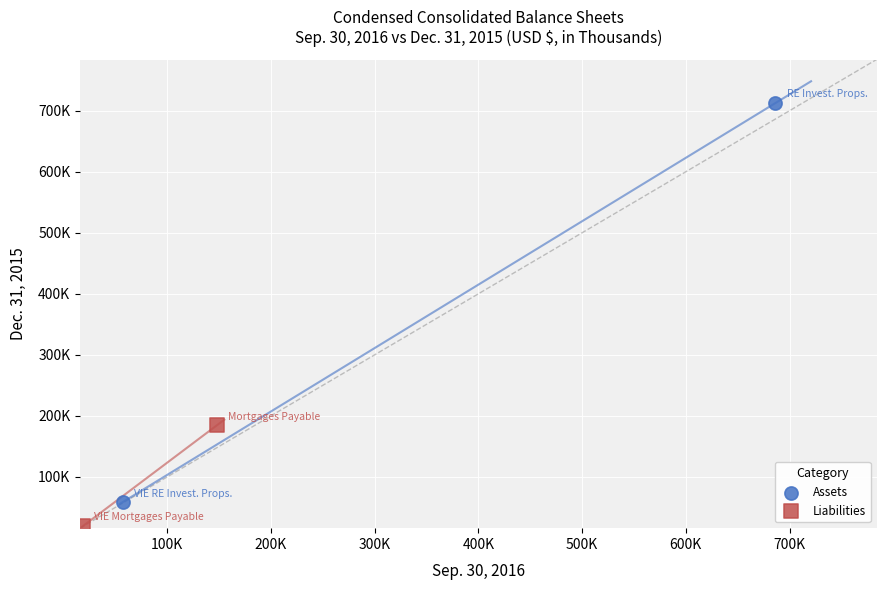

Which series reaches the maximum Y coordinate?

Assets